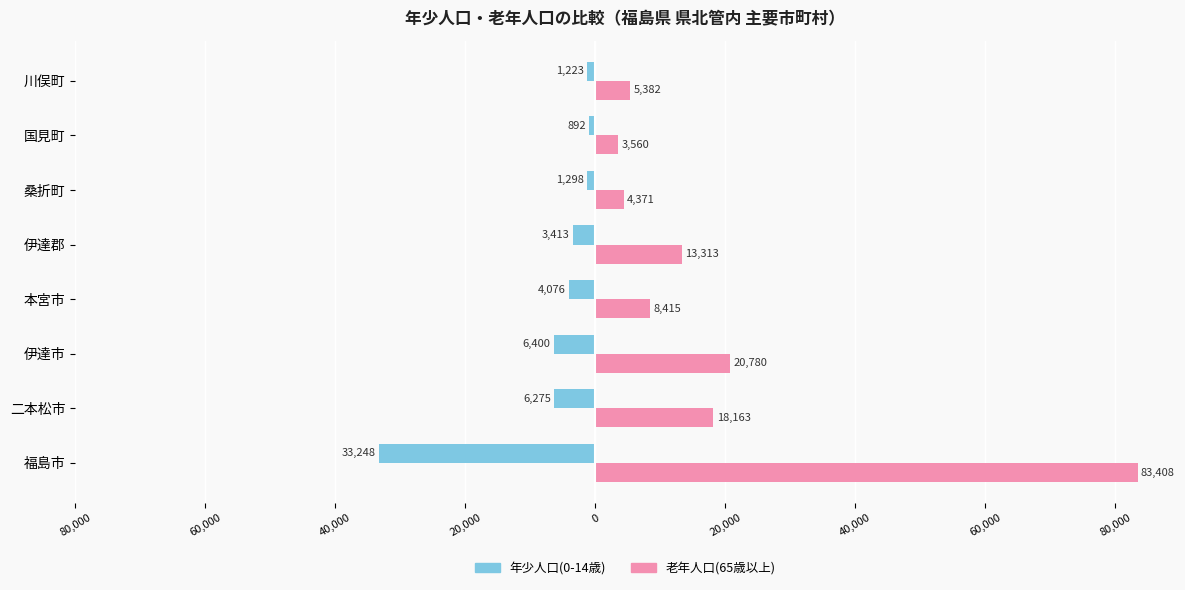

Which series has the largest total across all categories?

老年人口(65歳以上)